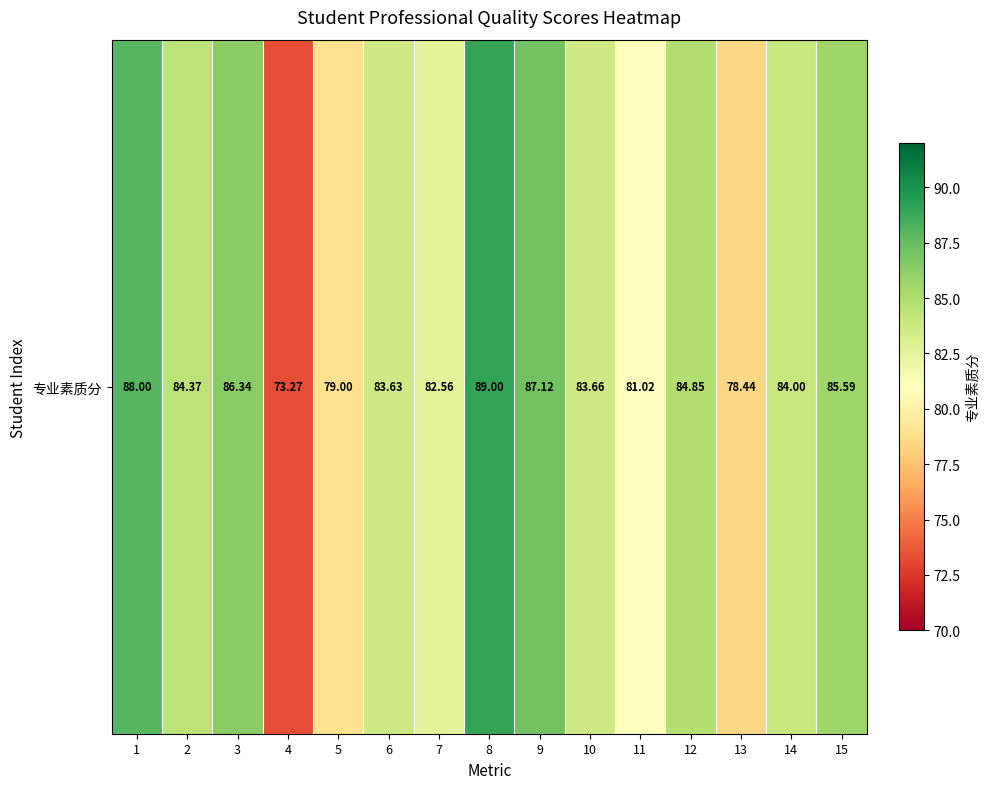

Rank the categories by value from highest to lowest.

8, 1, 9, 3, 15, 12, 2, 14, 10, 6, 7, 11, 5, 13, 4